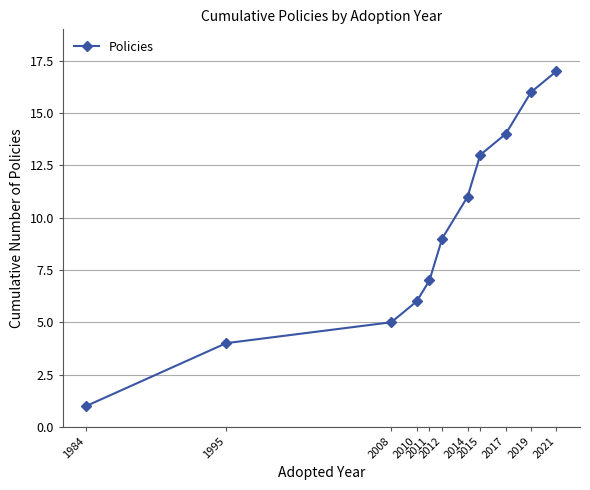

What is the maximum value shown in the chart?

17